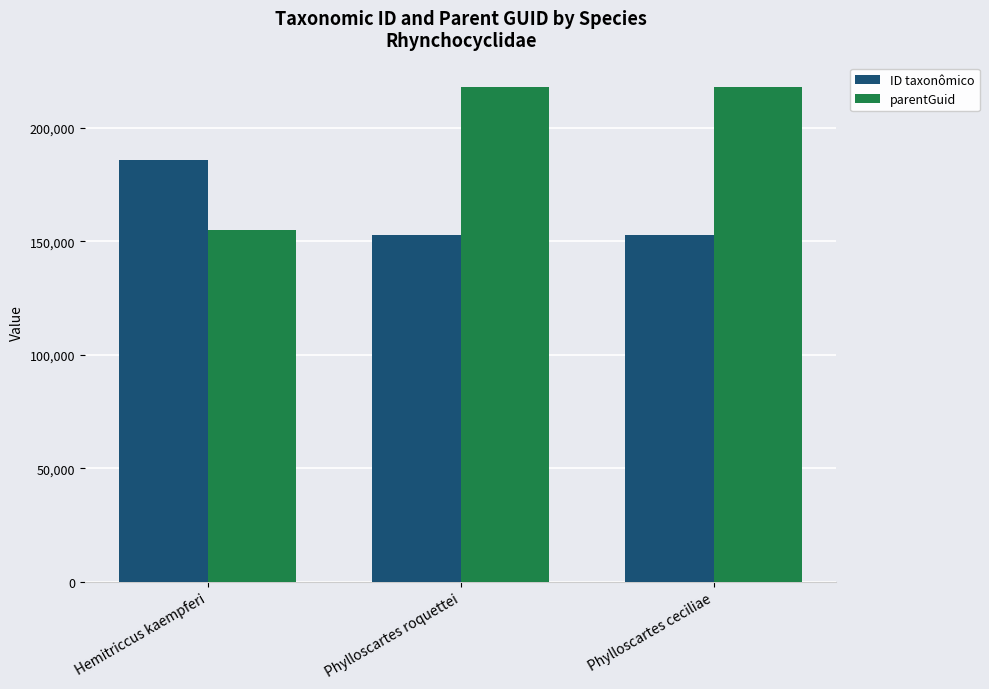

What position from the right is Phylloscartes ceciliae?

1